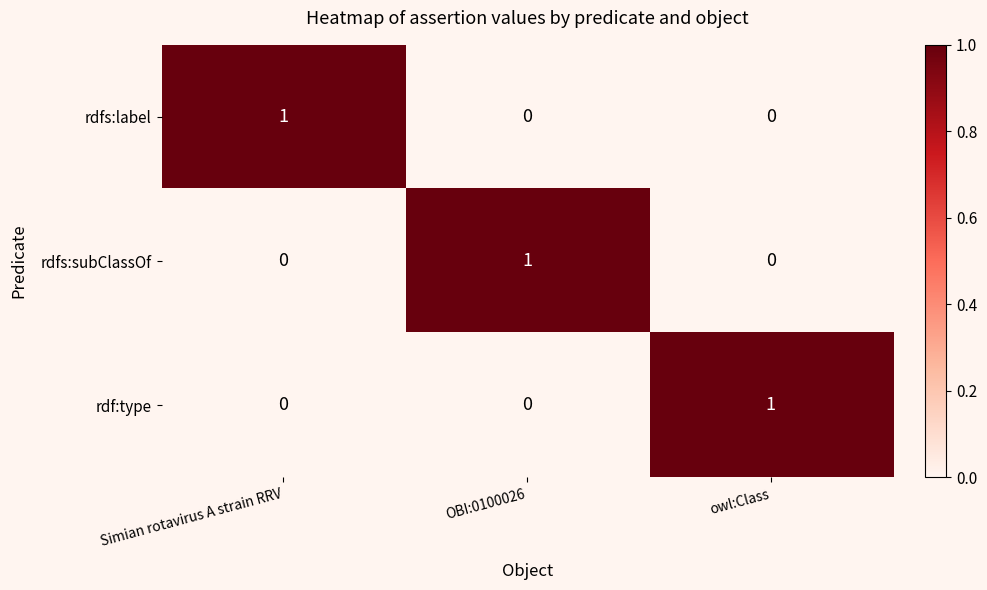

How many rdfs:label values are between 0 and 1?

3